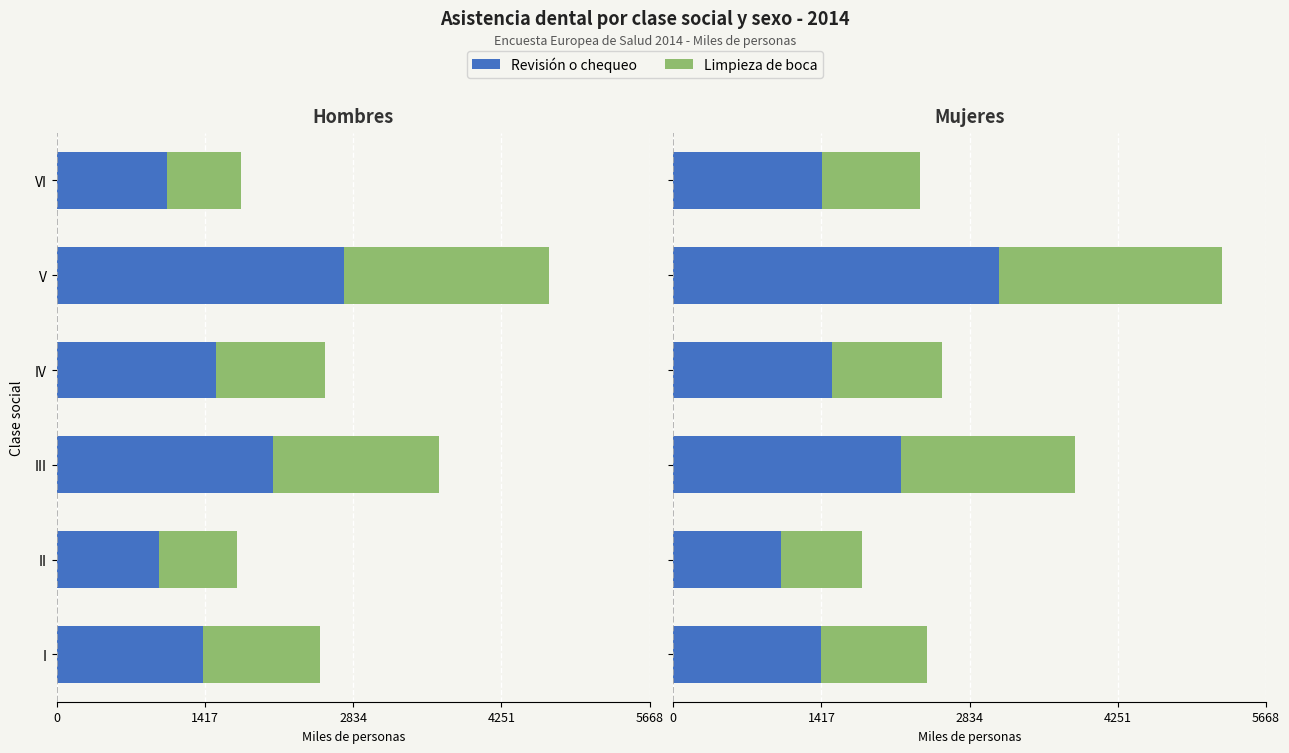

What is the smallest value displayed?

770.1